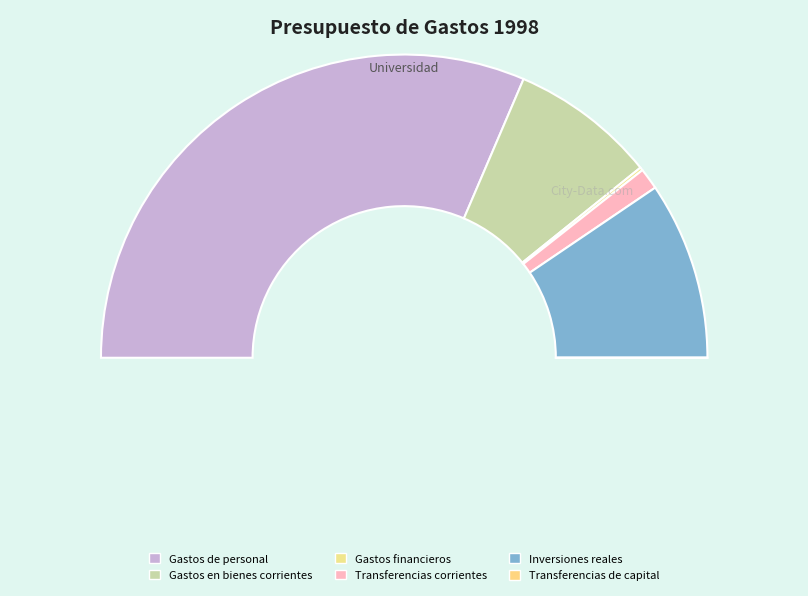

What percentage is NOT represented by Gastos en bienes corrientes?

84.5%